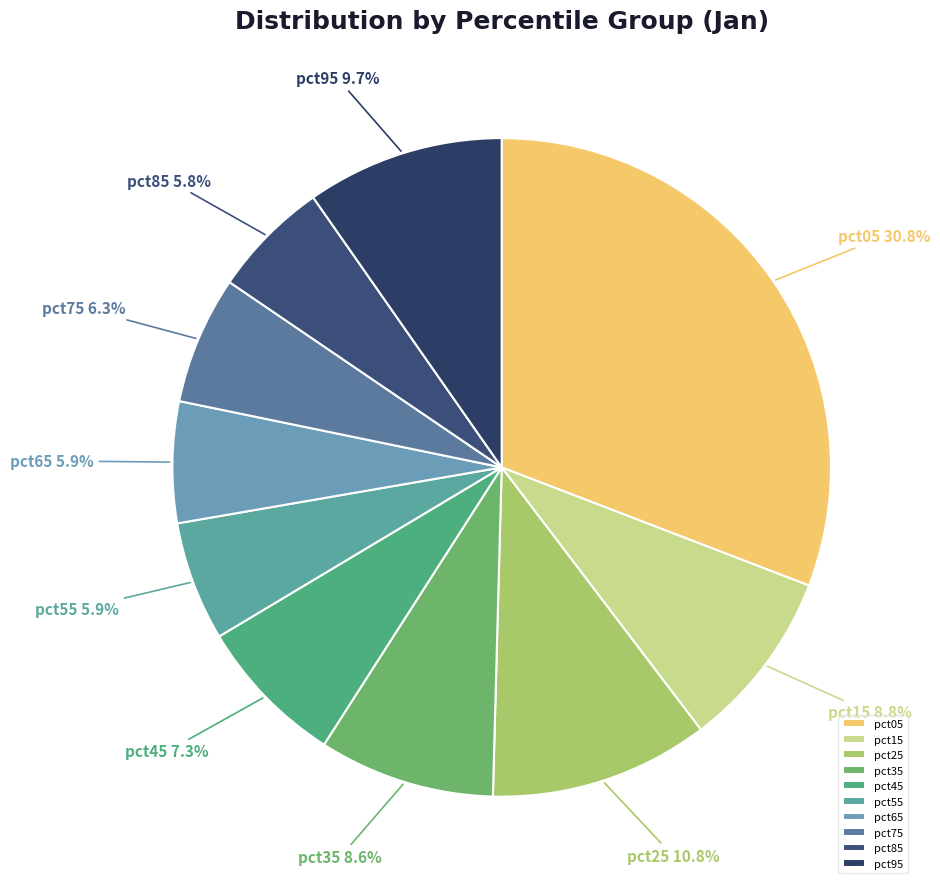

What percentage is the pct55 slice, to the nearest percent?

6%